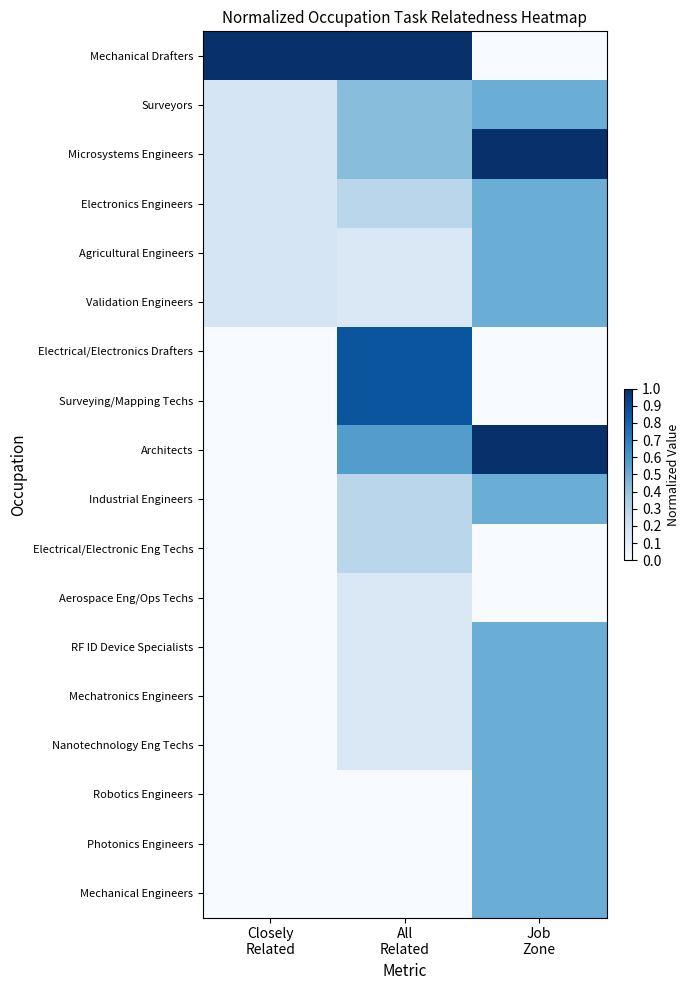

Count the number of data series in this chart.

18